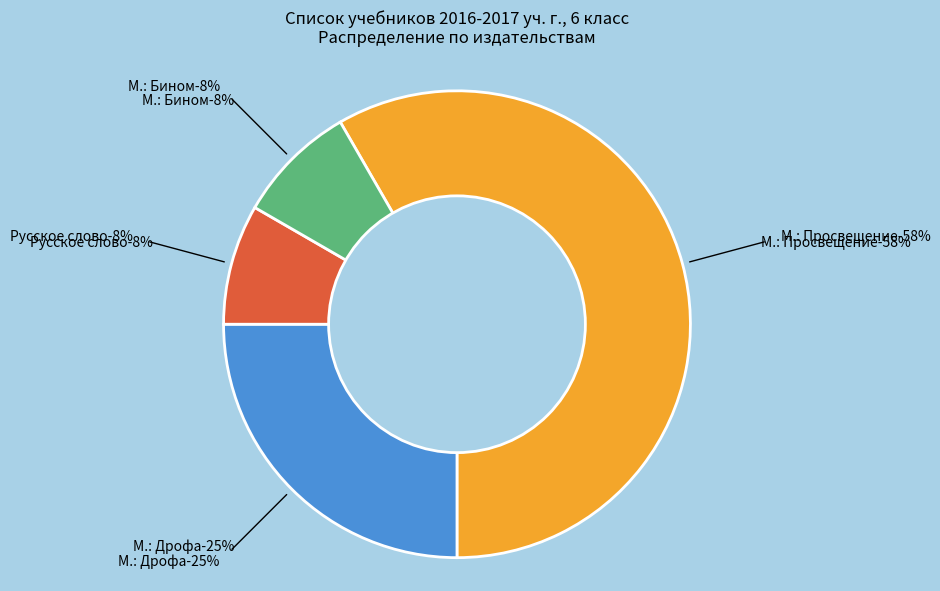

Rank the categories by value from lowest to highest.

Русское слово / М.: Бином, М.: Дрофа, М.: Просвещение